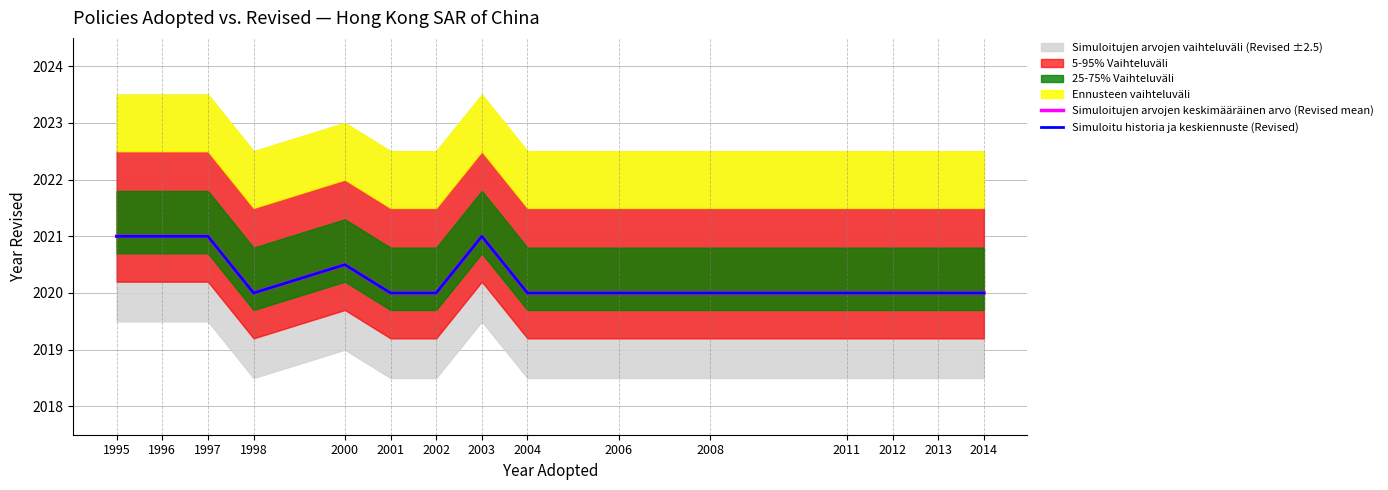

True or false: Simuloitu historia ja keskiennuste (Revised) and Simuloitujen arvojen keskimääräinen arvo (Revised mean) cross at least once.

False